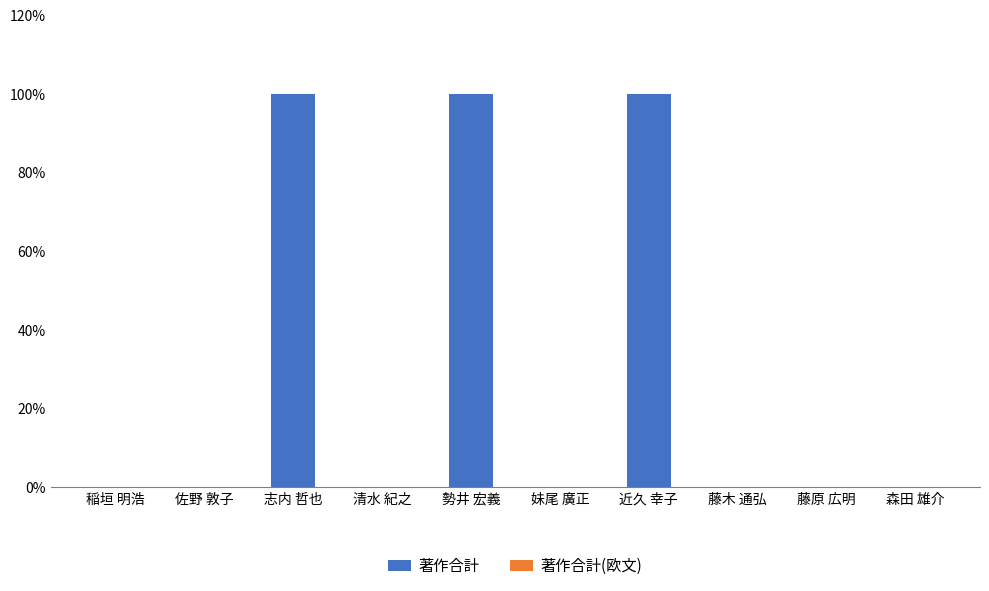

Does the chart contain stacked bars?

No